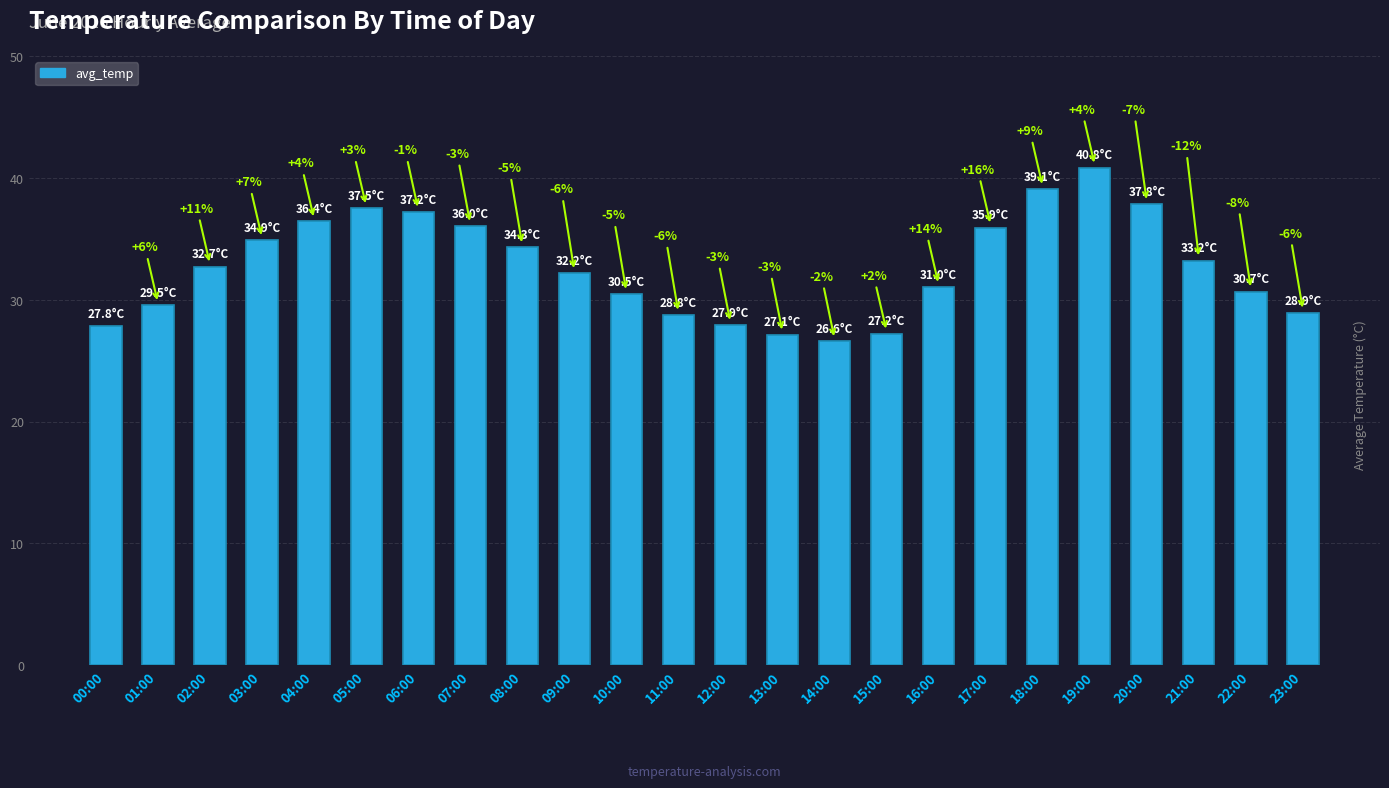

The value at 14:00 is 8.7. True or false?

False